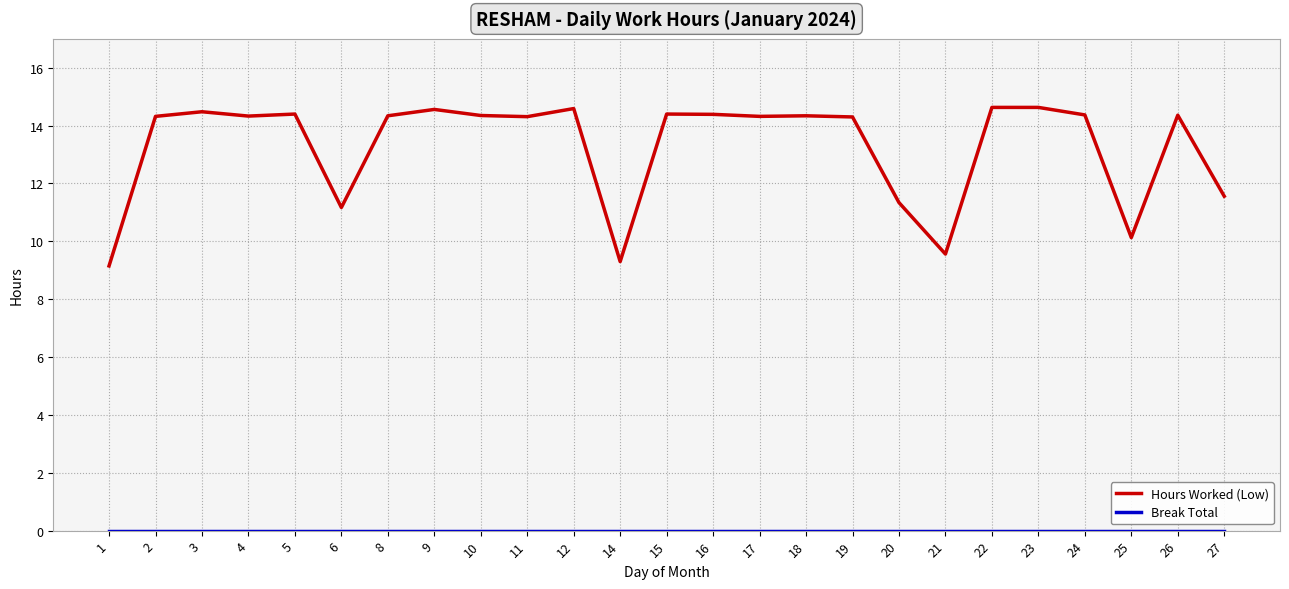

What is the maximum value for Hours Worked (Low)?

14.6